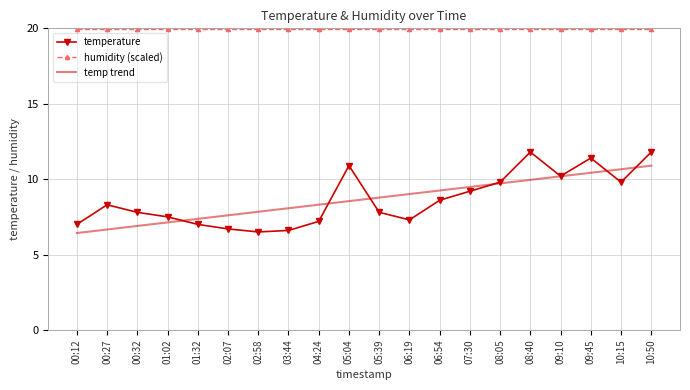

What position from the right is 06:54?

8